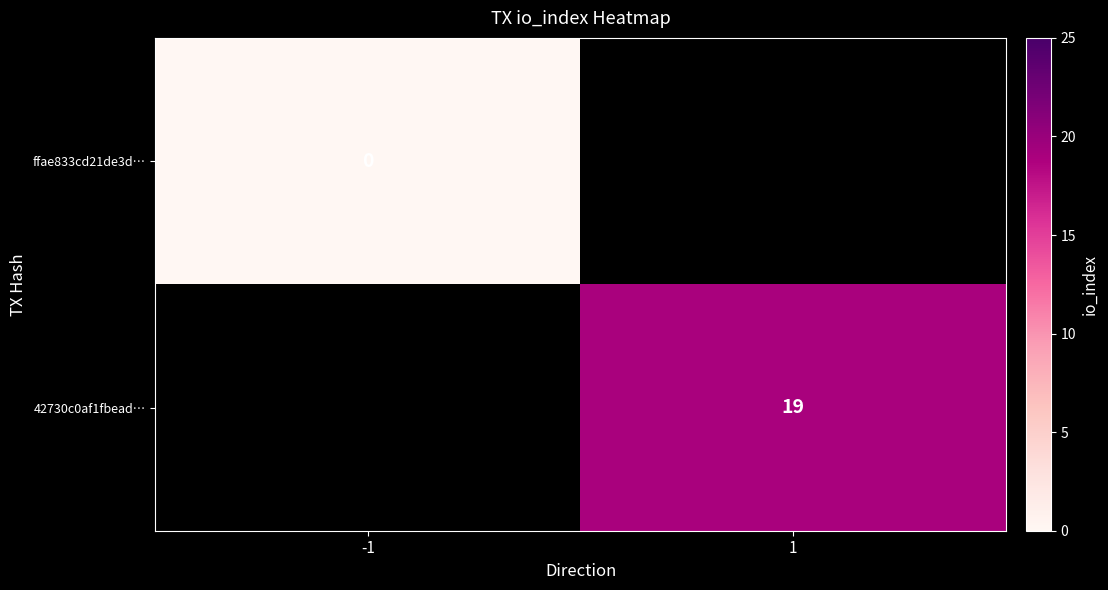

Is it true that 42730c0af1fbead… equals 19 at 1?

True